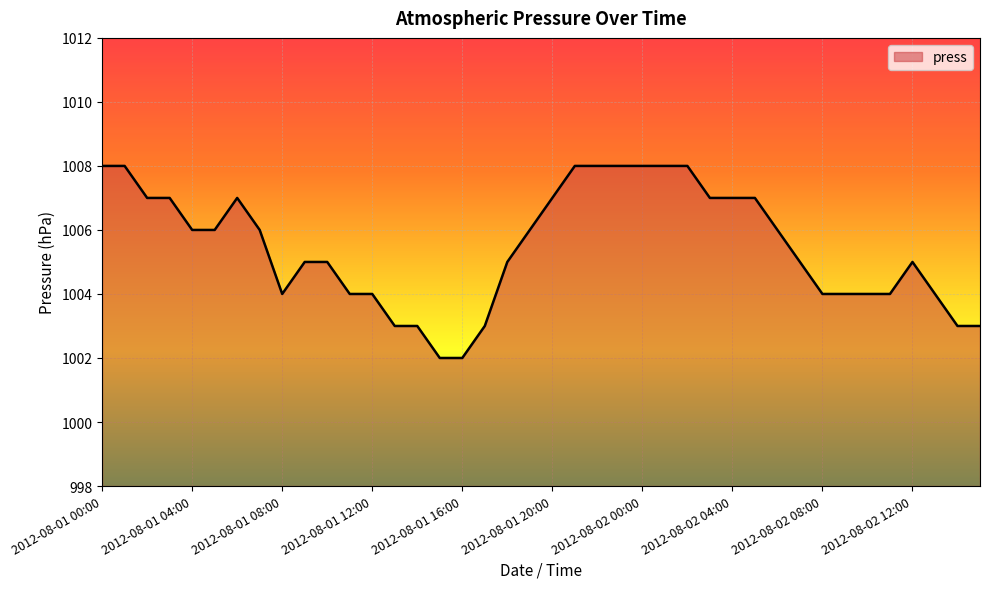

What is the difference between the maximum and minimum values?

6